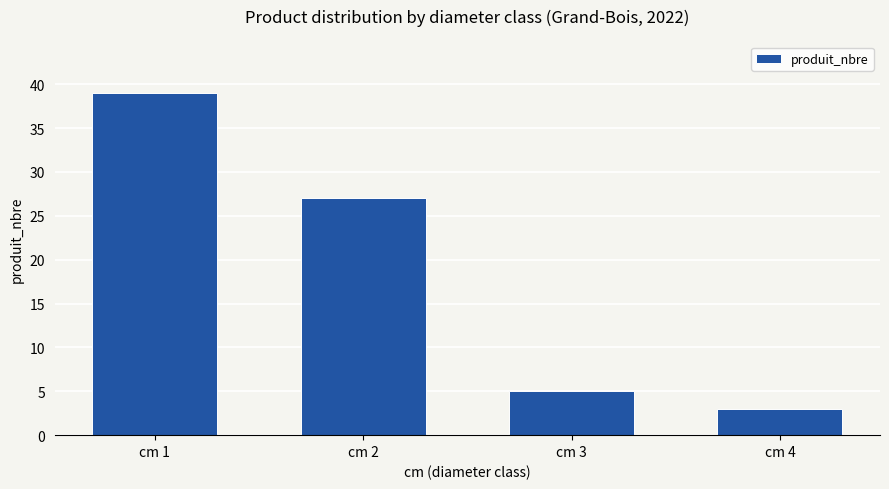

What is the minimum value shown in the chart?

3